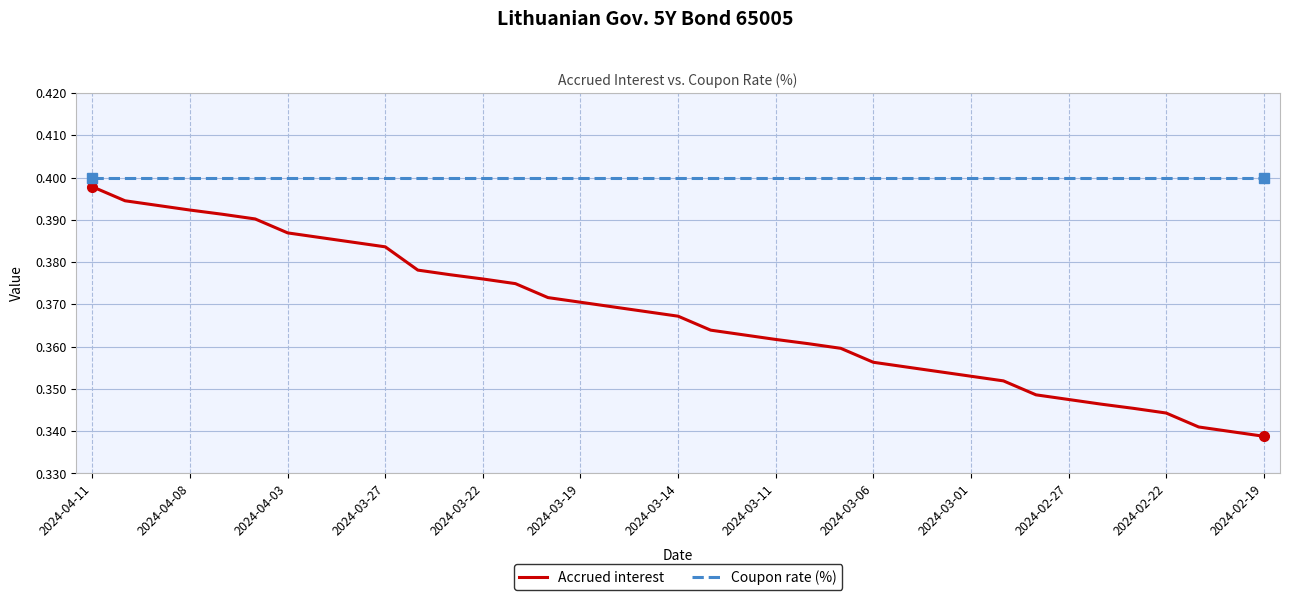

True or false: Coupon rate (%) and Accrued interest cross at least once.

False